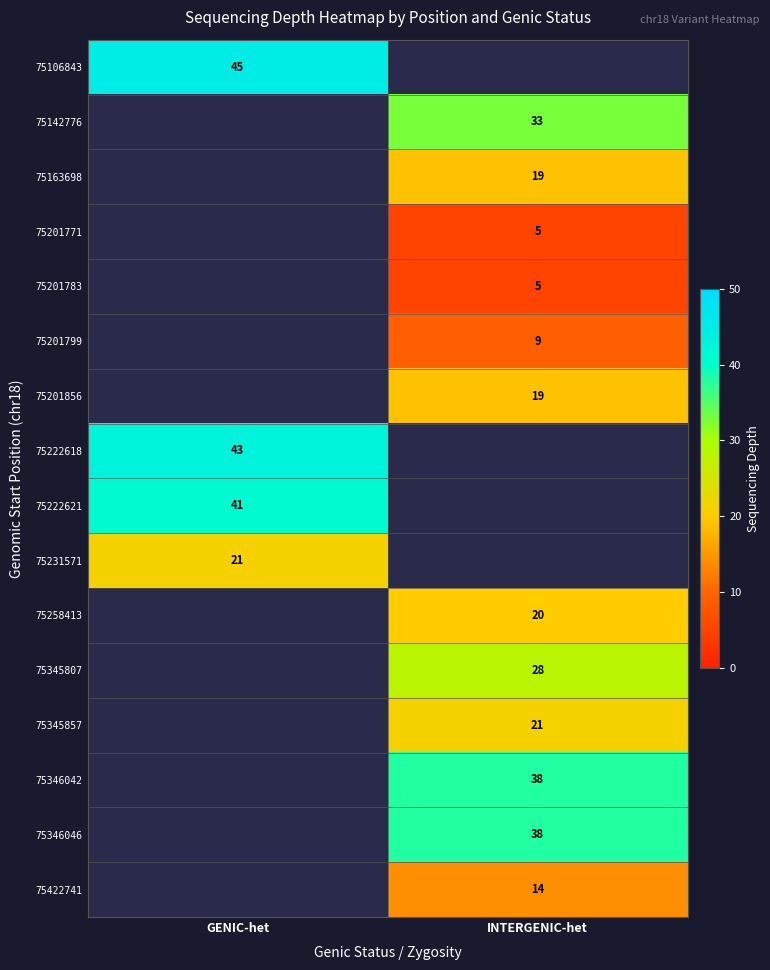

Is it true that 75201856 equals 19 at INTERGENIC-het?

True